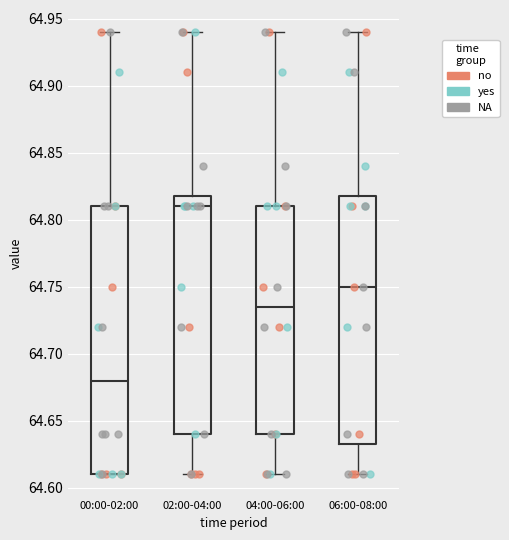

Where does the upper whisker of the box for 04:00-06:00 end on the y-axis? The values are not printed on the chart, so give them approximately, as read against the axis.

64.940